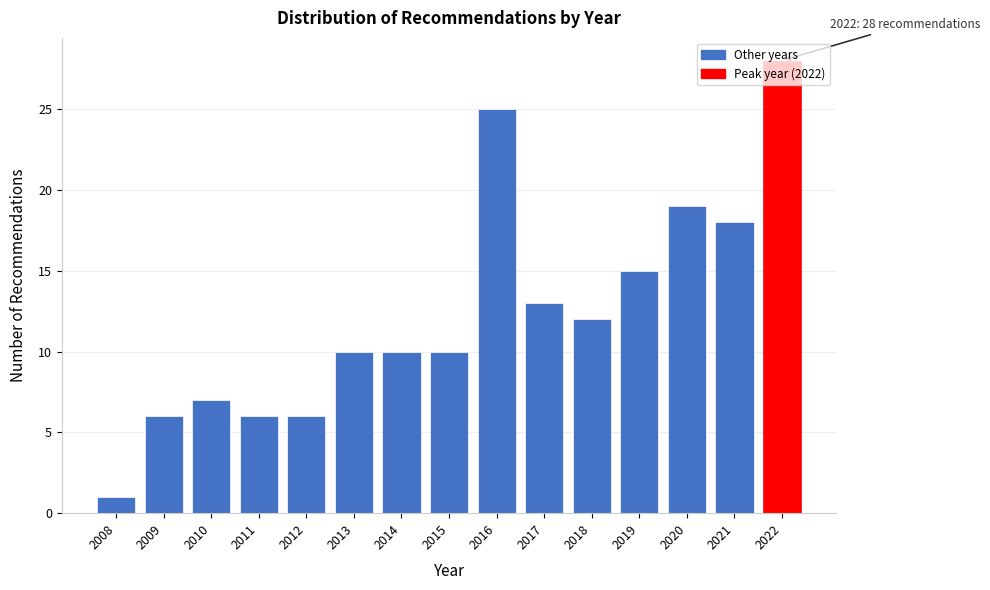

What is the average value?

12